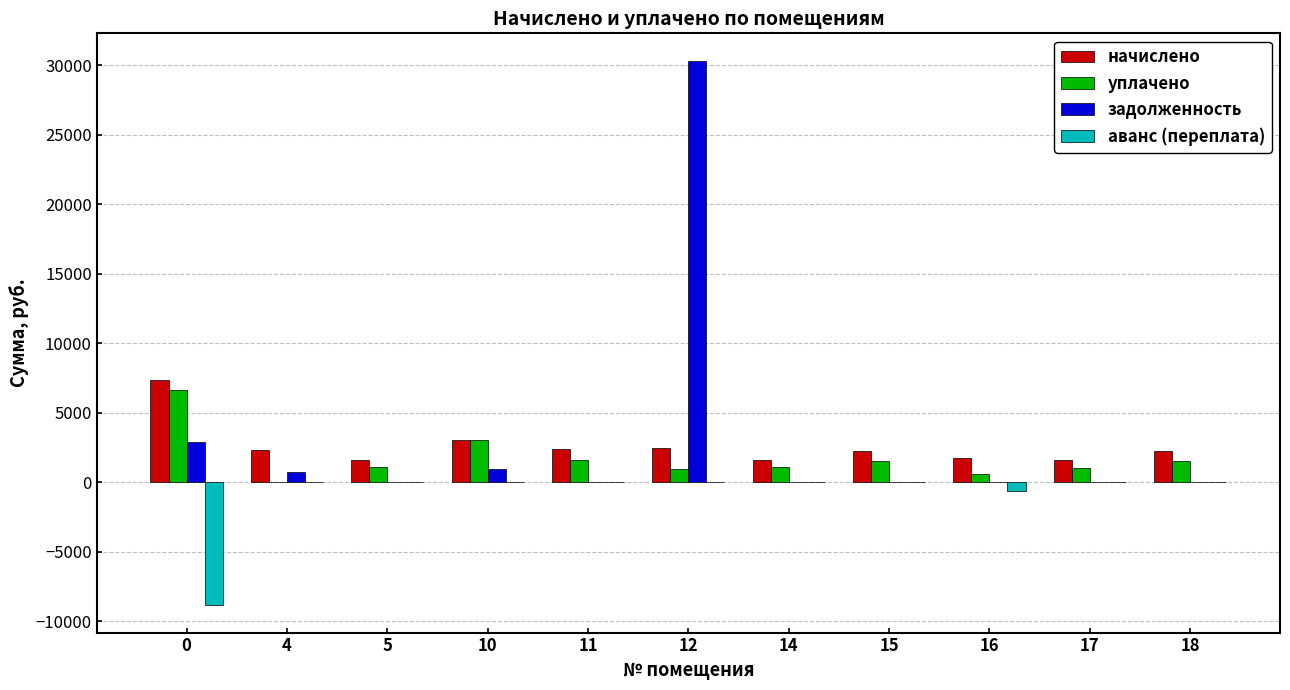

At which label is уплачено closest to 3334?

10